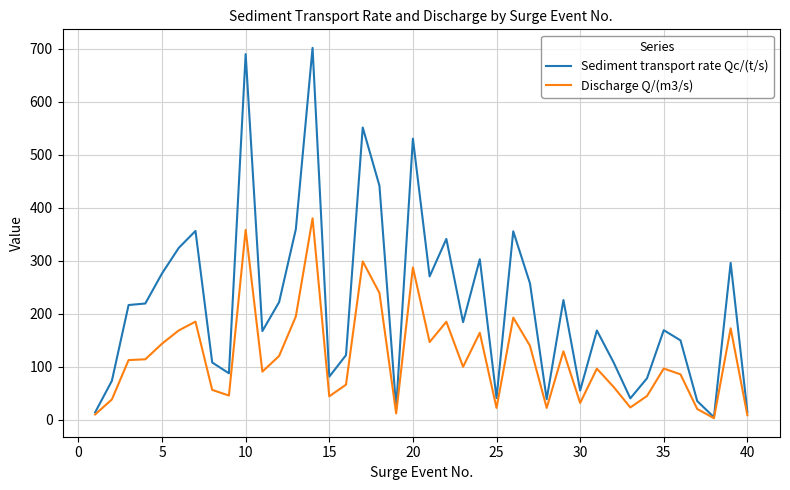

Which series has the widest spread of values?

Sediment transport rate Qc/(t/s)